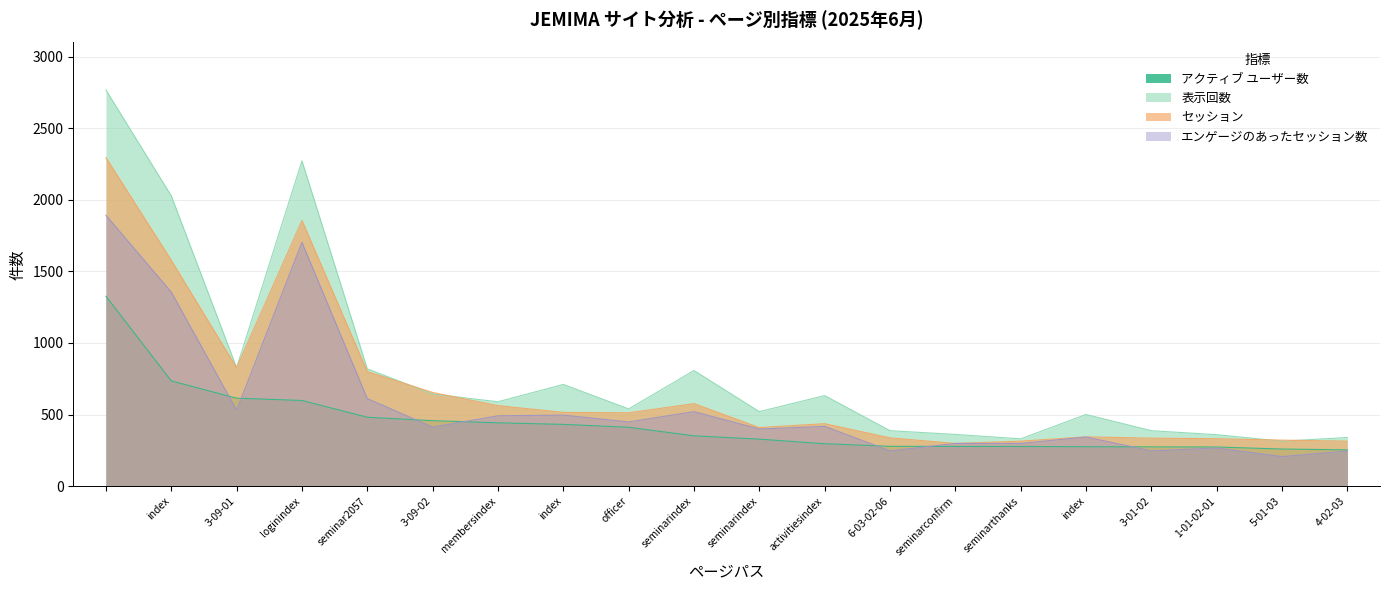

Between 4-02-03 and index, which is larger?

index